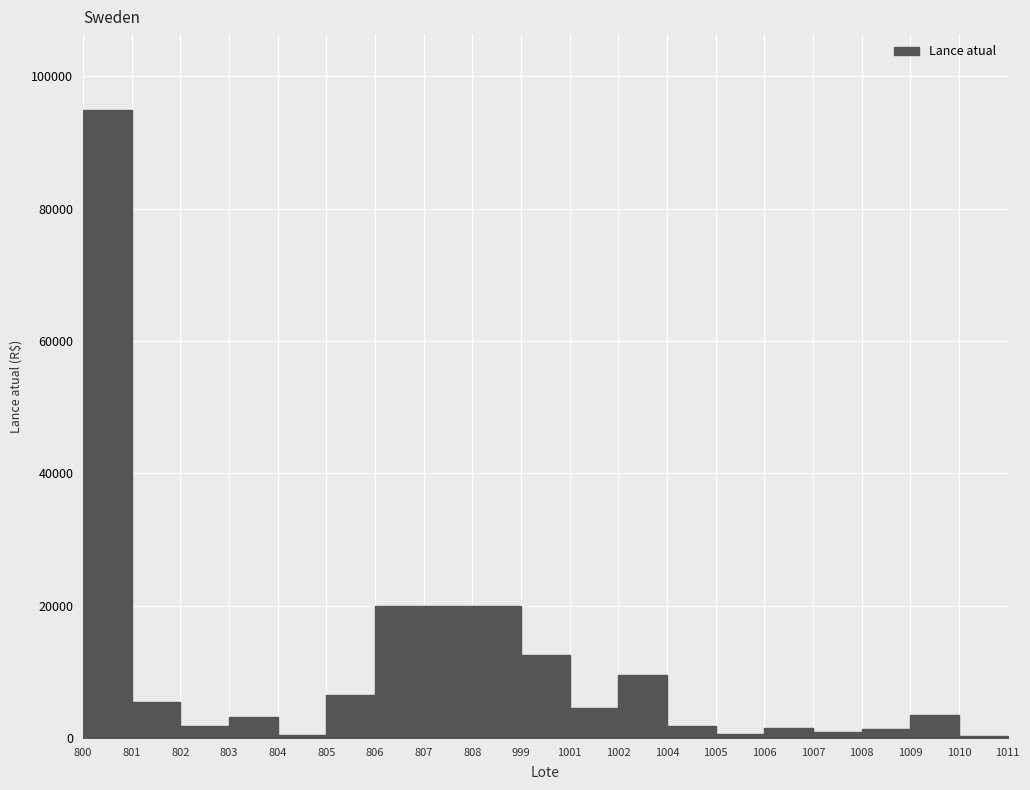

What is the change in value from 802 to 807?

+18150